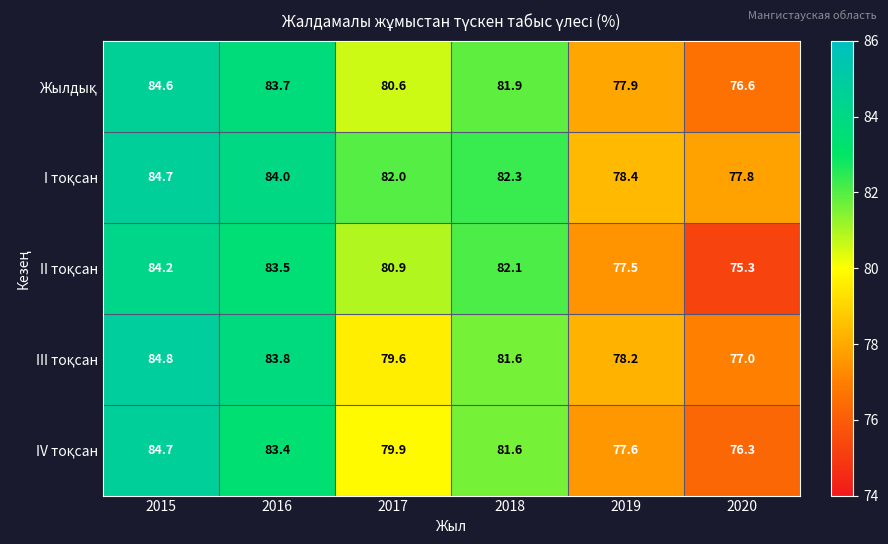

At how many categories does at least one series exceed 75?

6